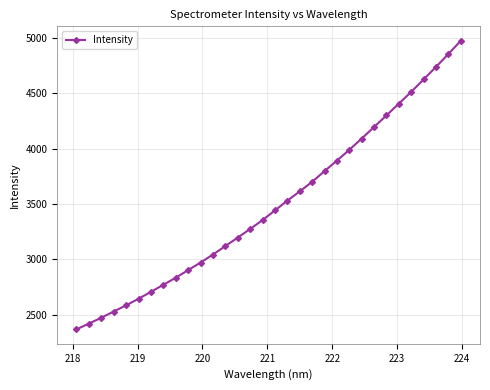

What is the value of the 1st point from the left?

2367.2